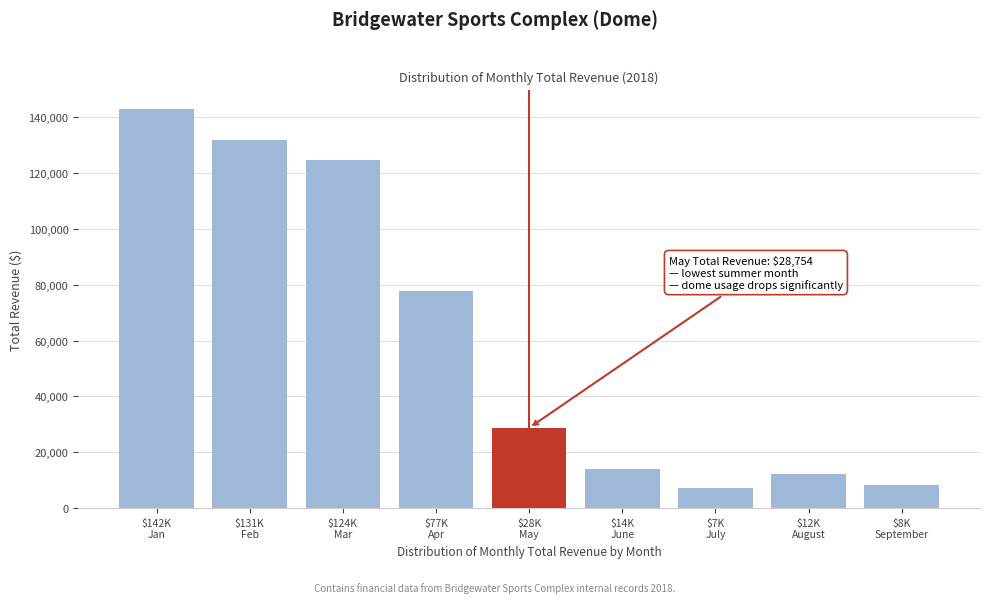

What is the value of the 8th bar from the left?

12346.7